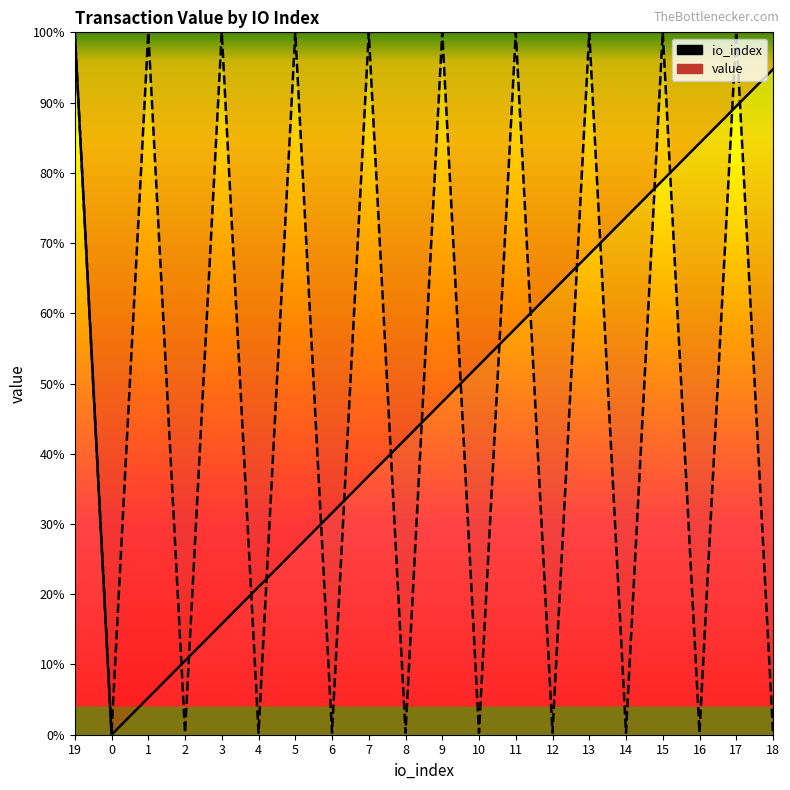

What is the maximum value for io_index?

100.0